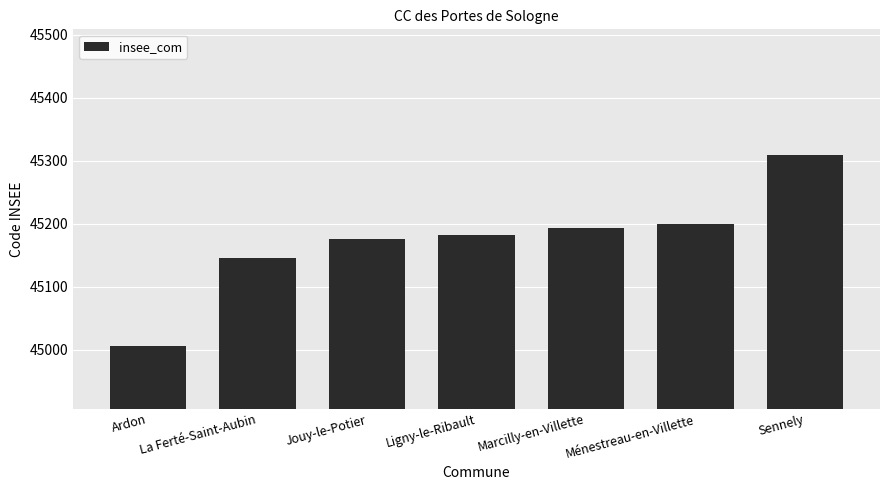

What is the average value?

45173